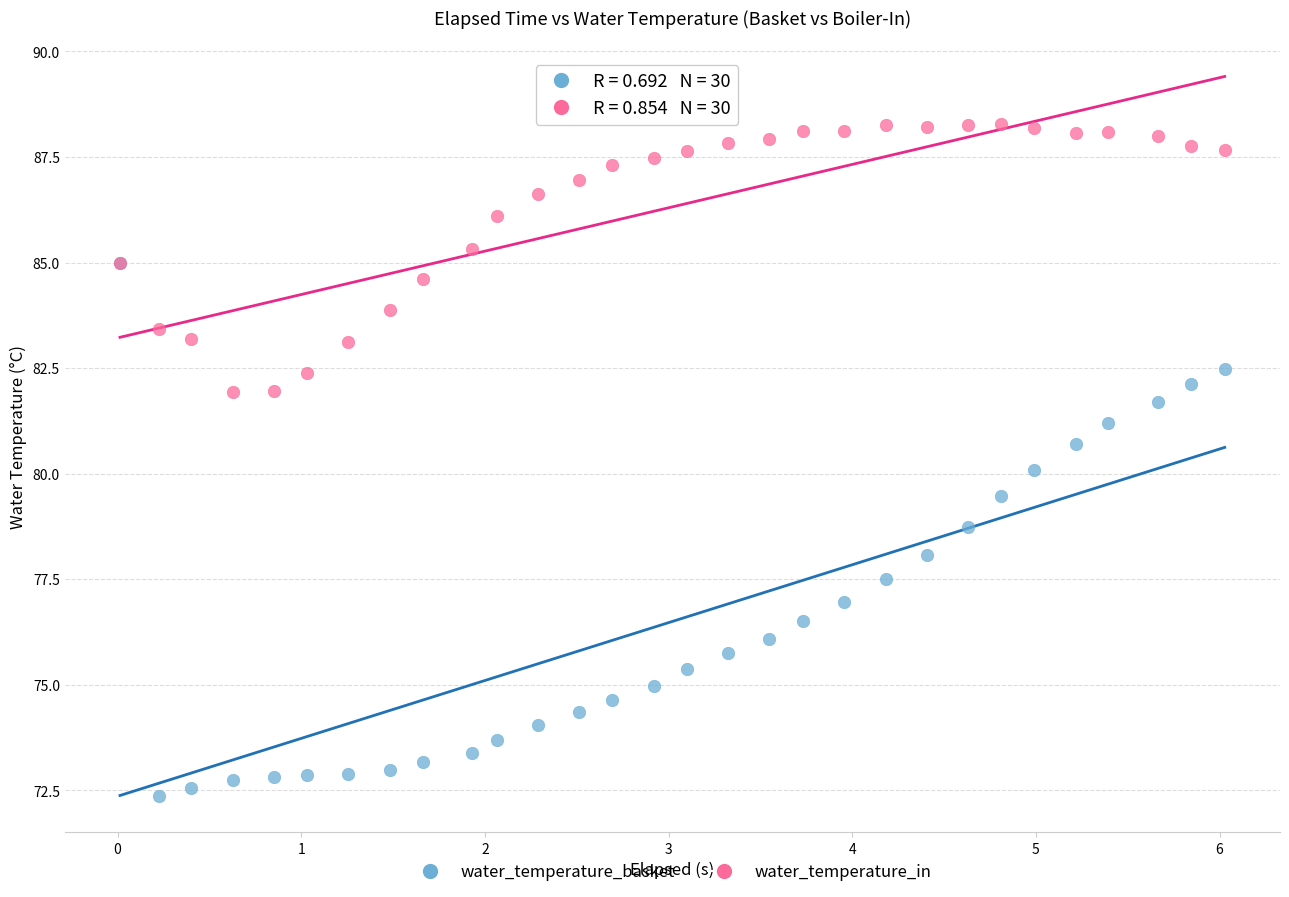

What are all the series names shown in the legend?

water_temperature_basket, water_temperature_in